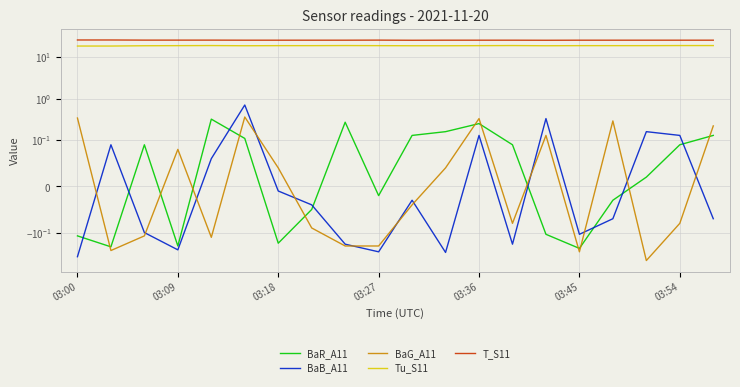

Count the number of data series in this chart.

5